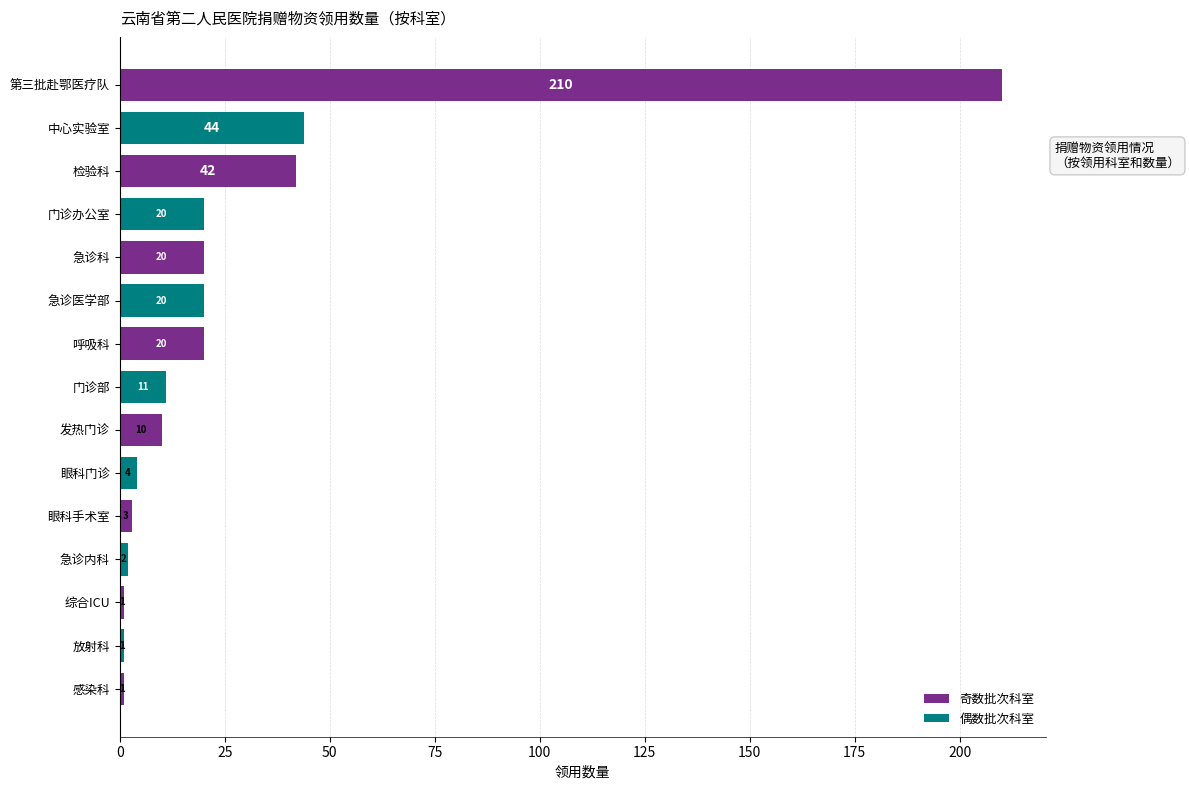

At which category does the chart reach its peak across all series?

第三批赴鄂医疗队